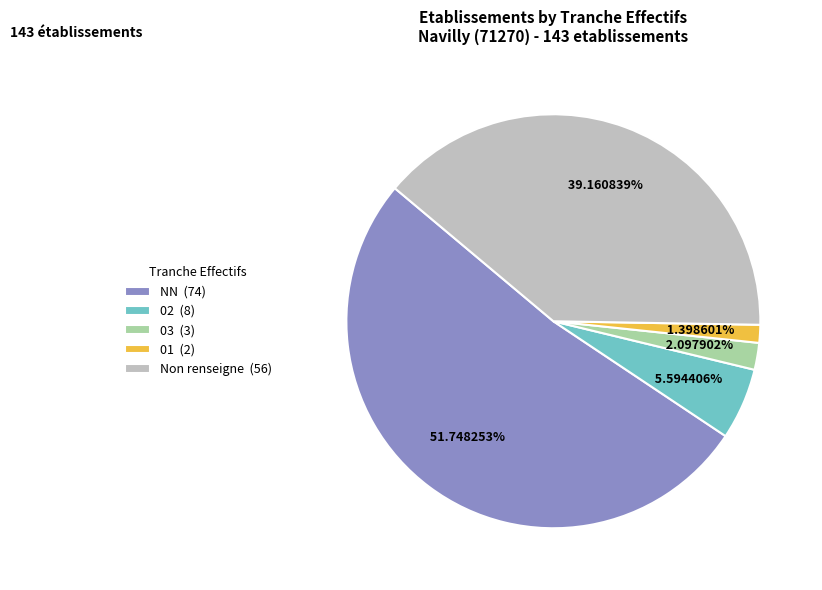

Between NN (74) and 03 (3), which is larger?

NN (74)